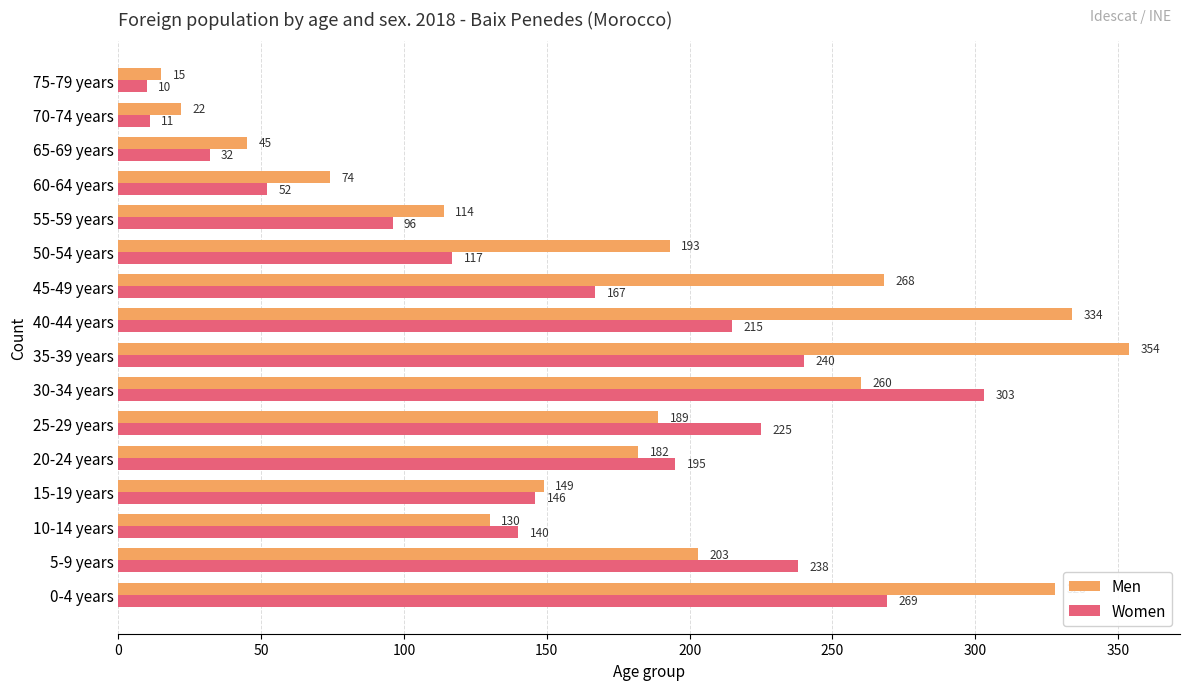

At how many categories does at least one series exceed 44?

14